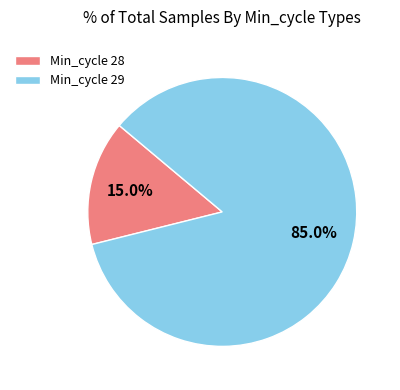

What portion of the pie excludes Min_cycle 29?

15.0%